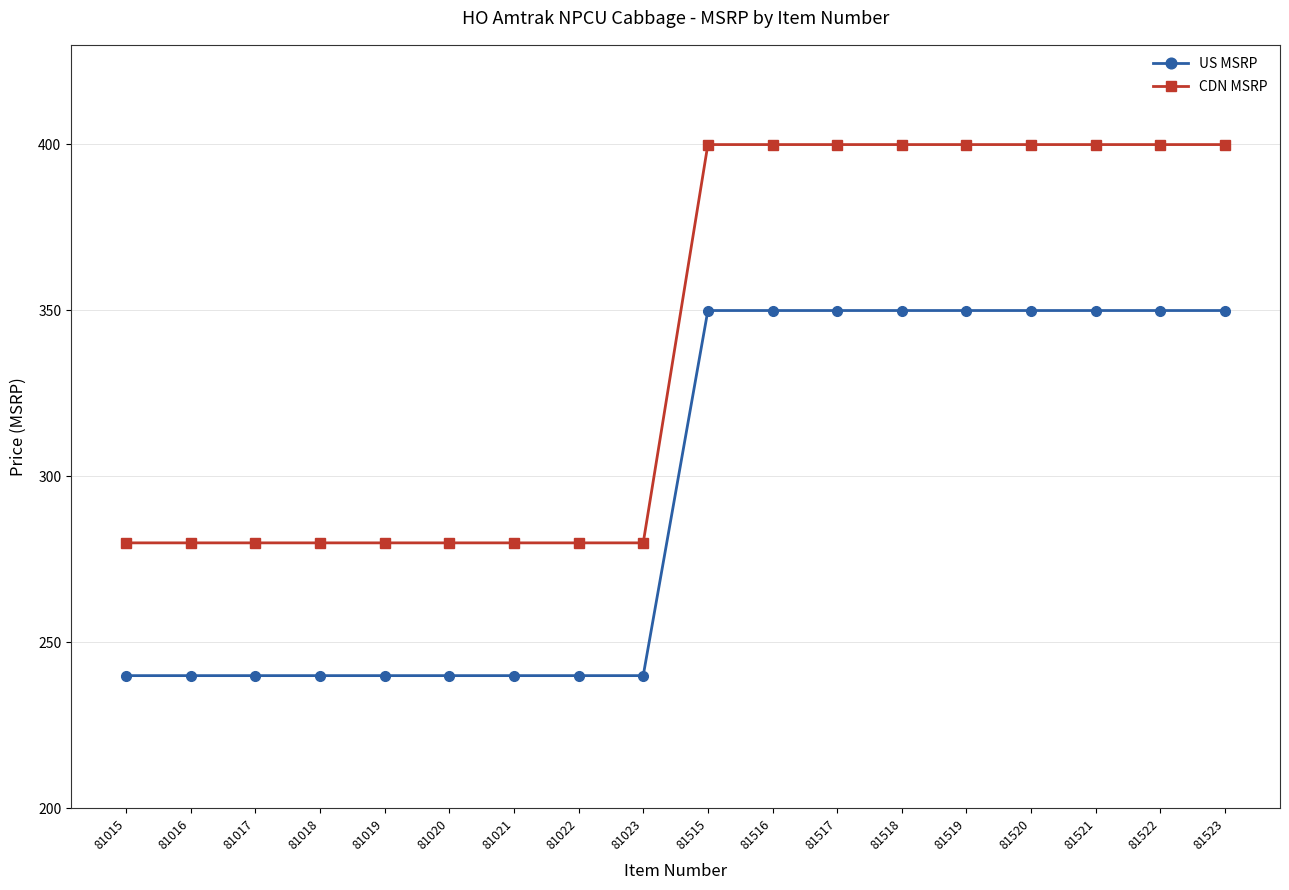

At 81523, list the series in order from largest to smallest.

CDN MSRP, US MSRP